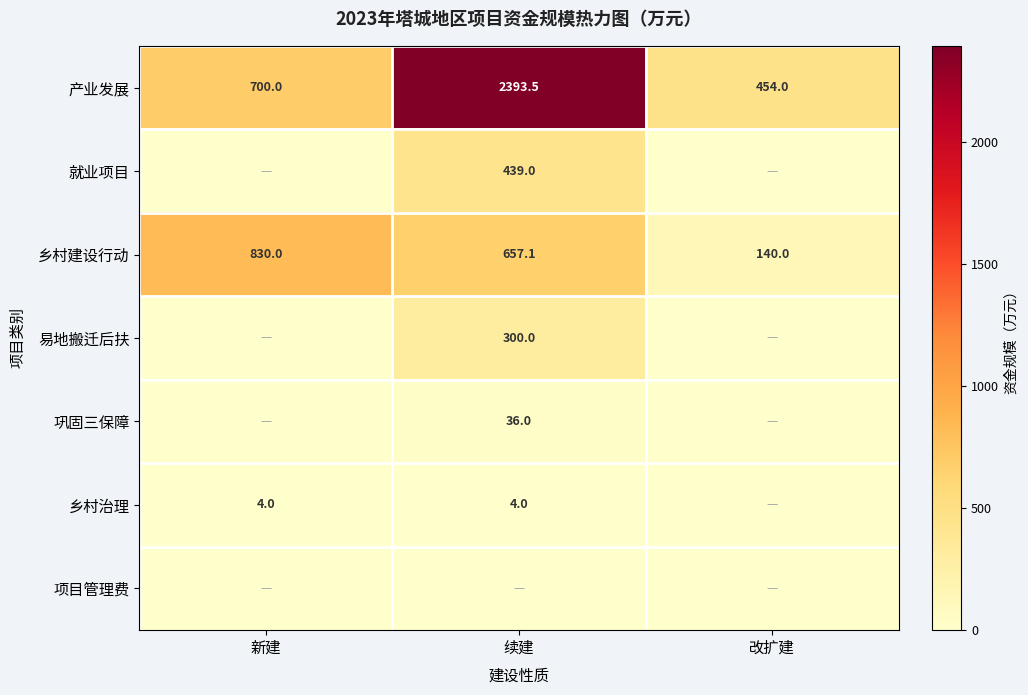

What is the approximate value of 产业发展 at 新建?

700.0